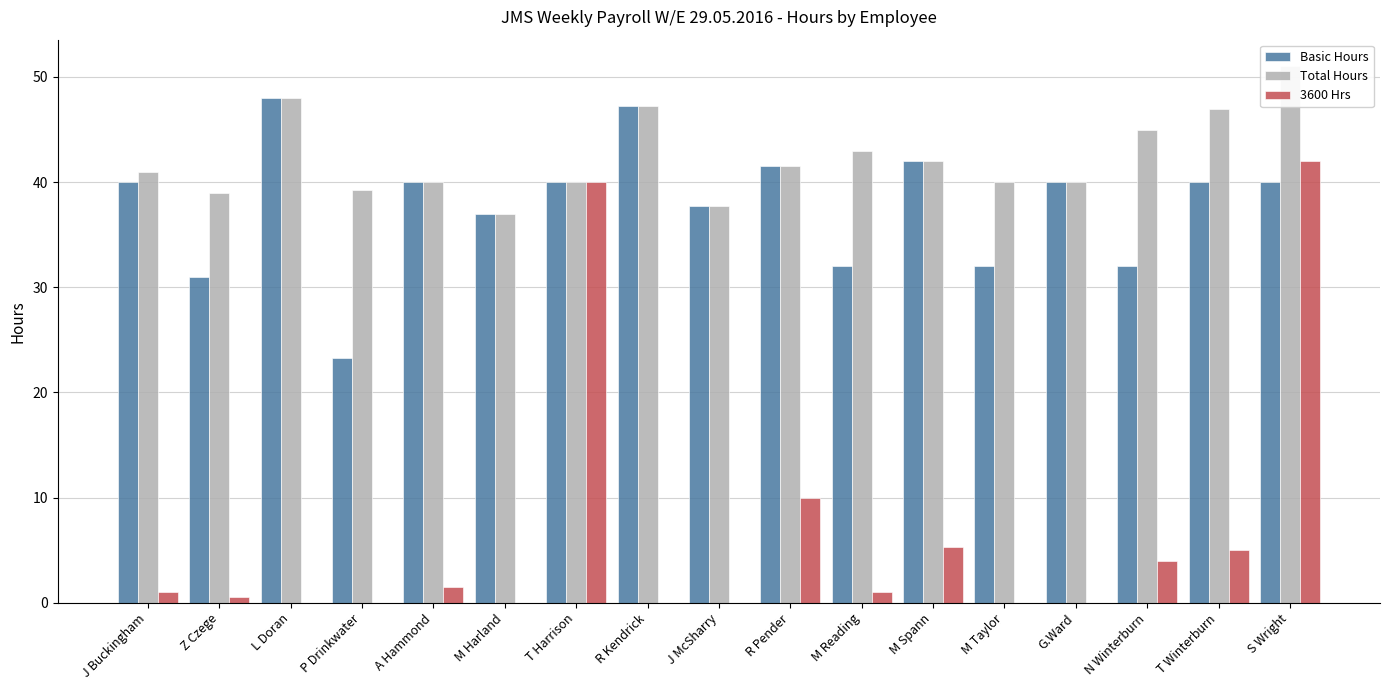

Rank the series by their maximum value, from highest to lowest.

Total Hours, Basic Hours, 3600 Hrs